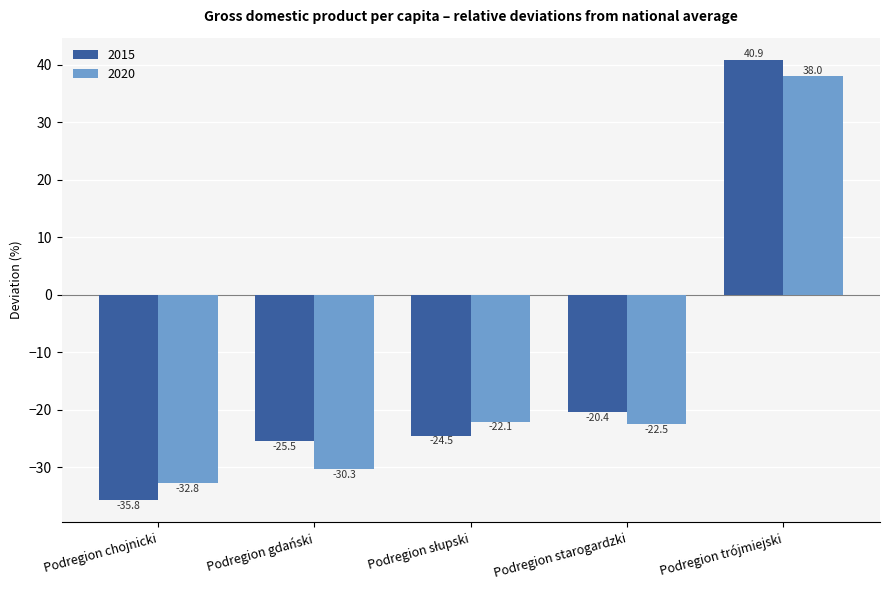

How many data points does each series have?

5